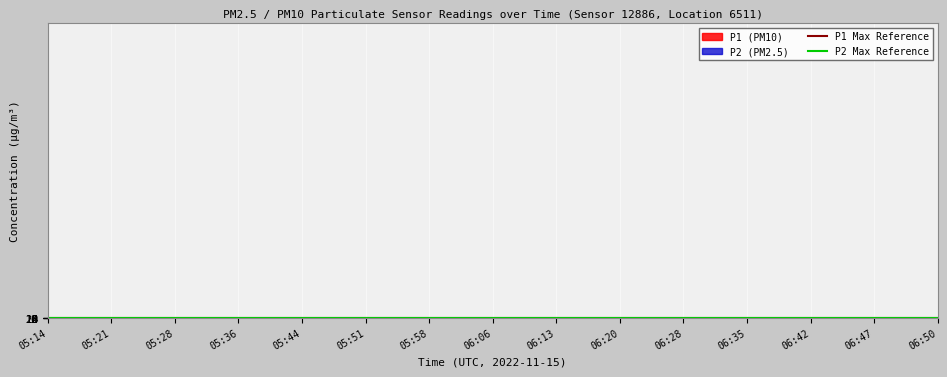

Is it true that P2 Max Reference equals 6 at 05:14?

False